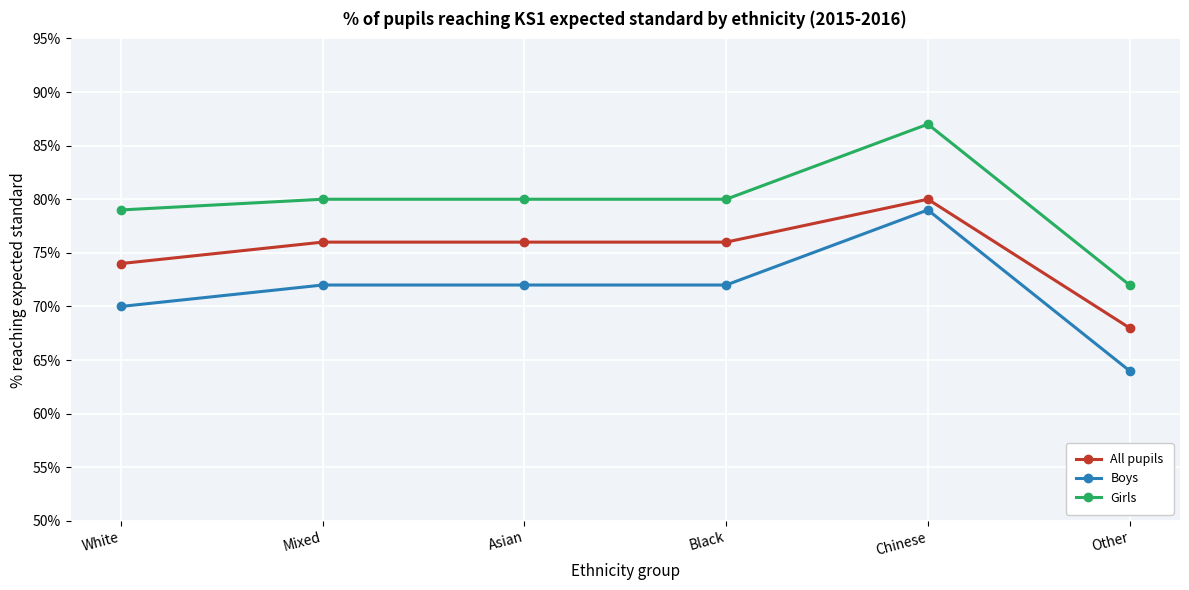

What is the difference between the highest and lowest values at Other?

8